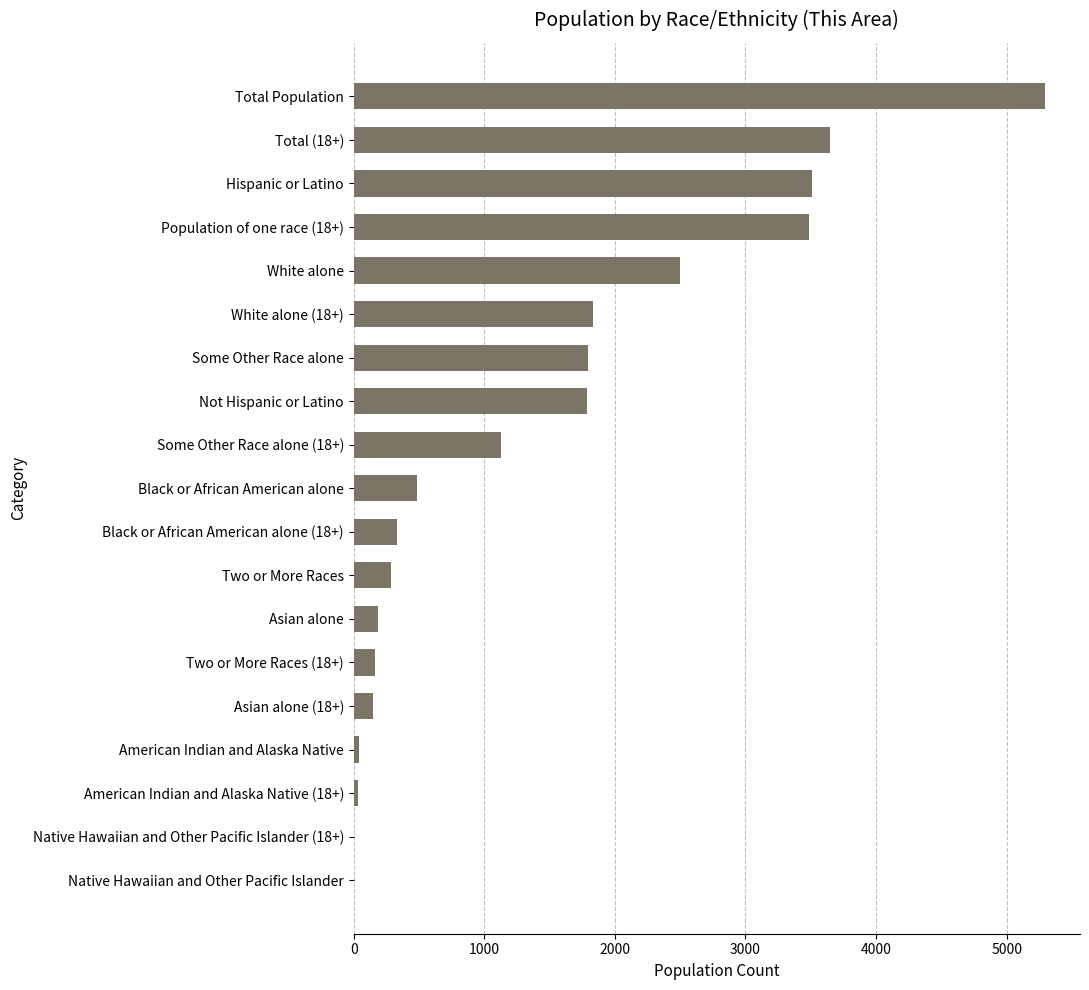

How many series are shown in this chart?

1